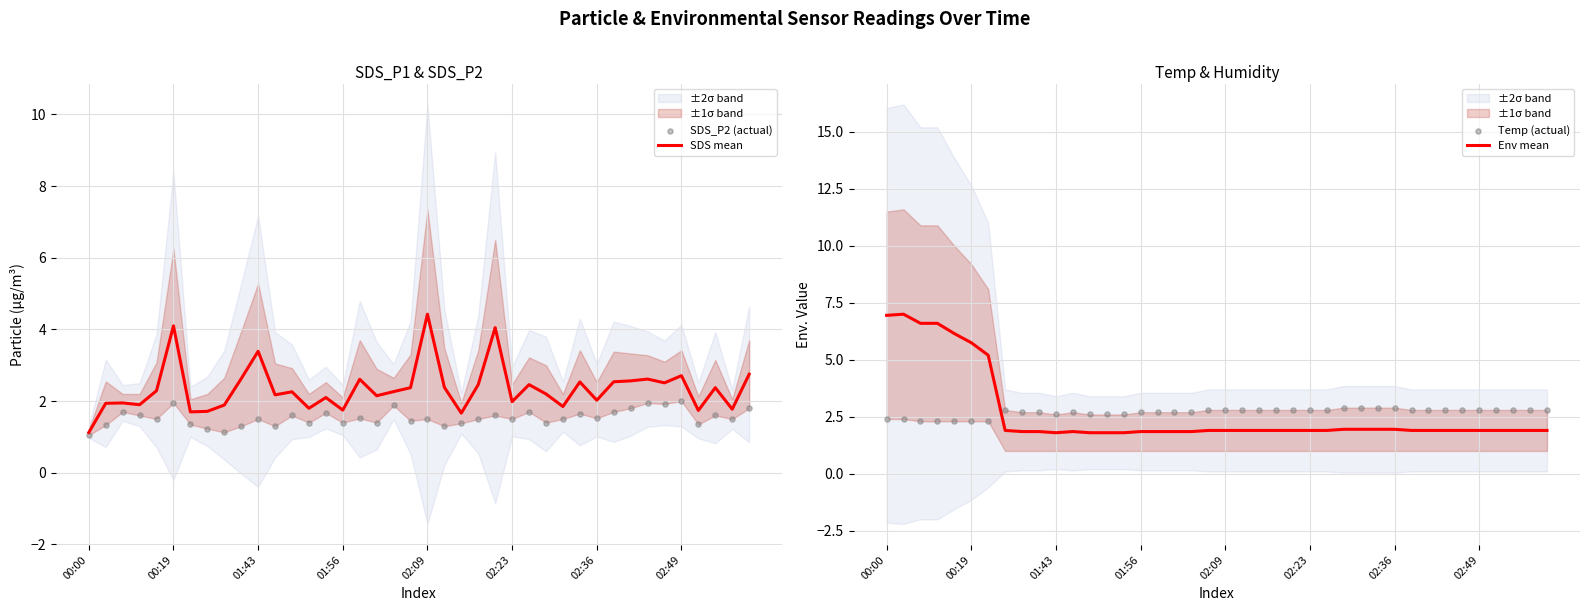

What are all the series names shown in the legend?

SDS mean, SDS_P2 (actual), Env mean, Temp (actual)